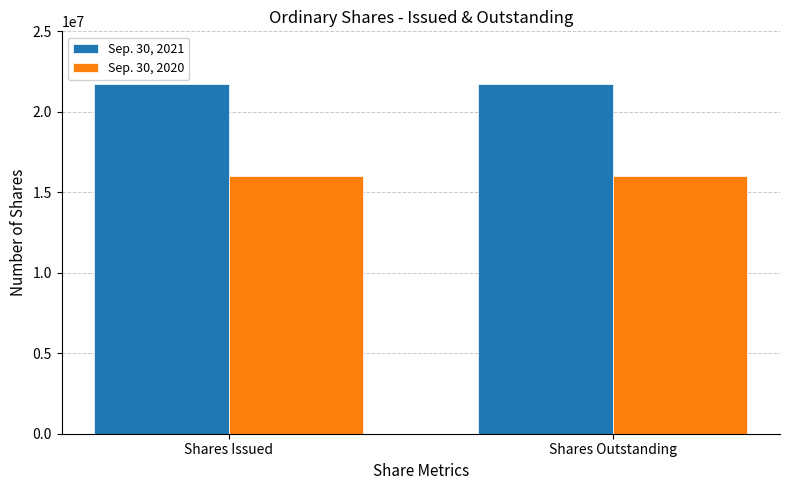

Reading left to right, list all the values displayed in this chart.

Sep. 30, 2021: Shares Issued=21750000	Shares Outstanding=21750000
Sep. 30, 2020: Shares Issued=16000000	Shares Outstanding=16000000